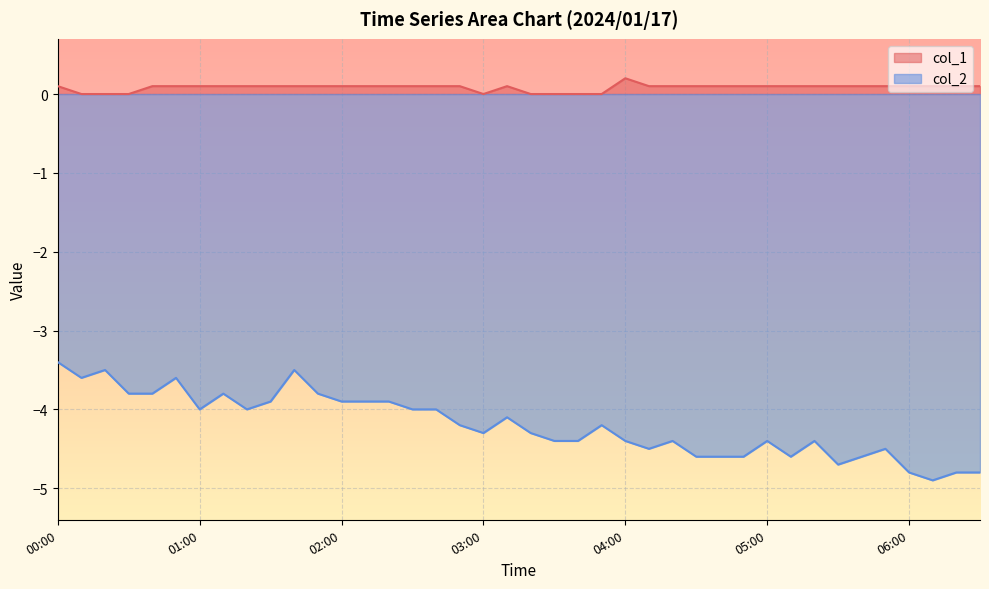

What is the total value across all series at 05:30?

-4.6